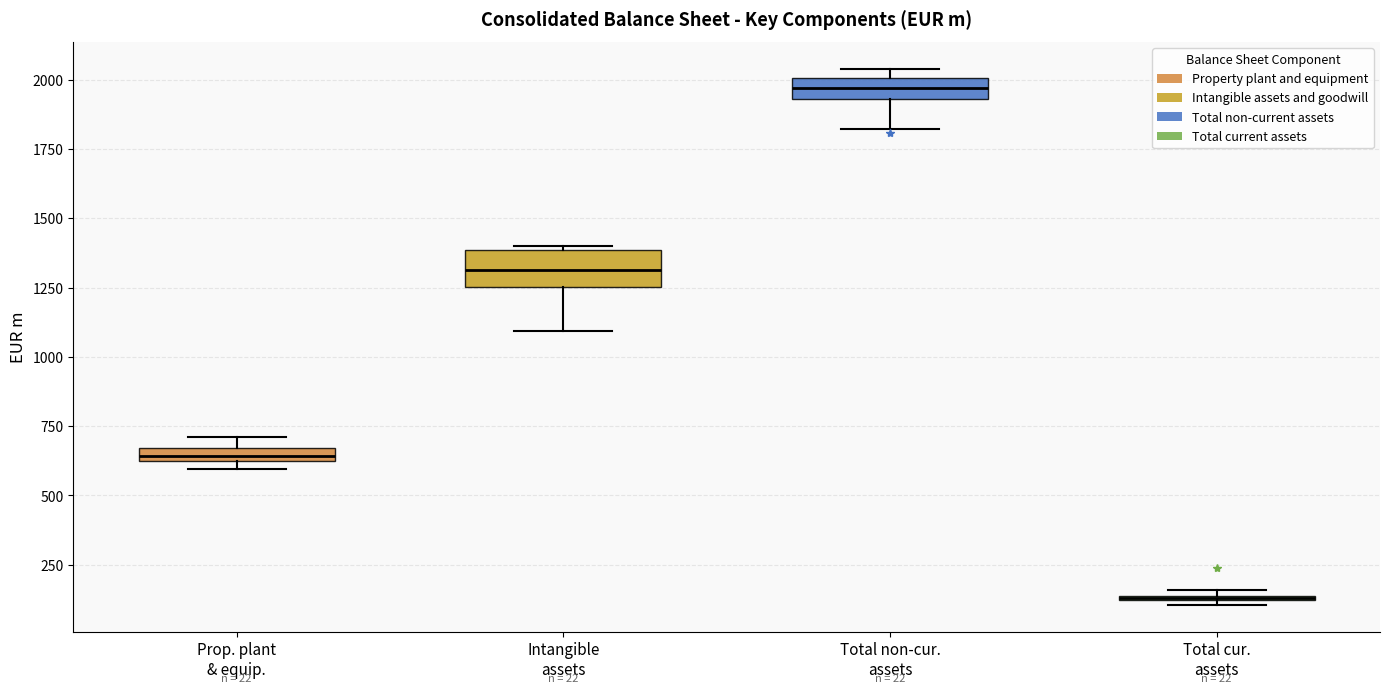

Which box is the tallest, from its lower edge to its upper edge?

Intangible assets